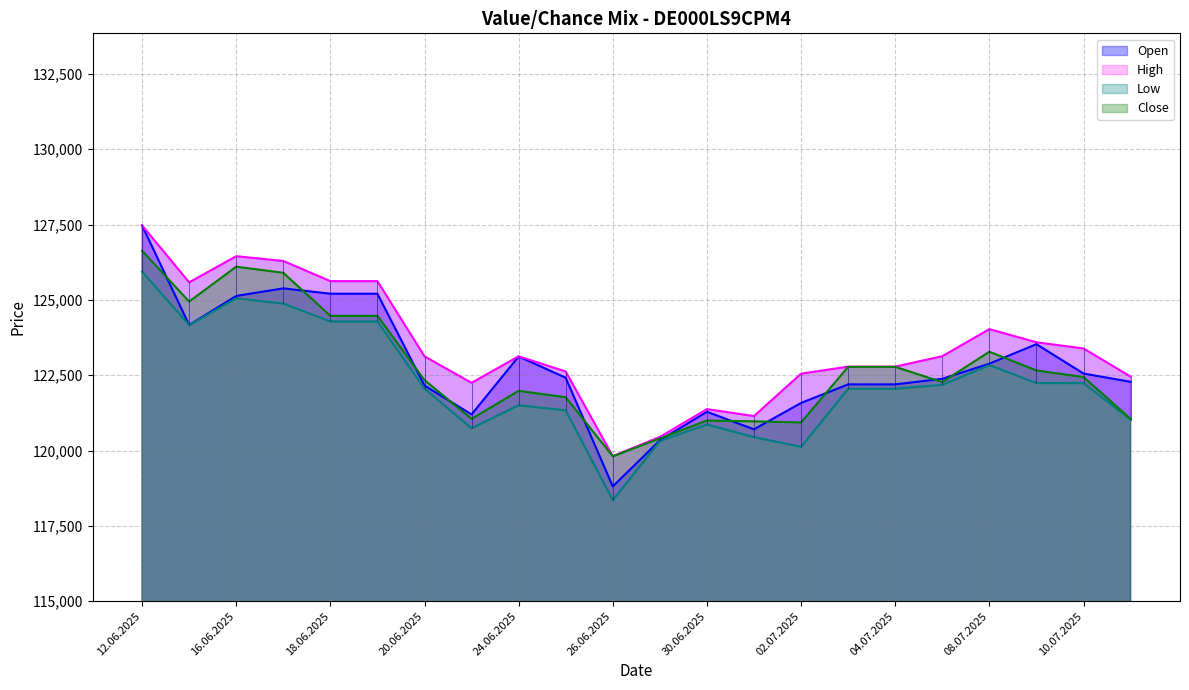

Is it true that Open equals 121285 at 30.06.2025?

True